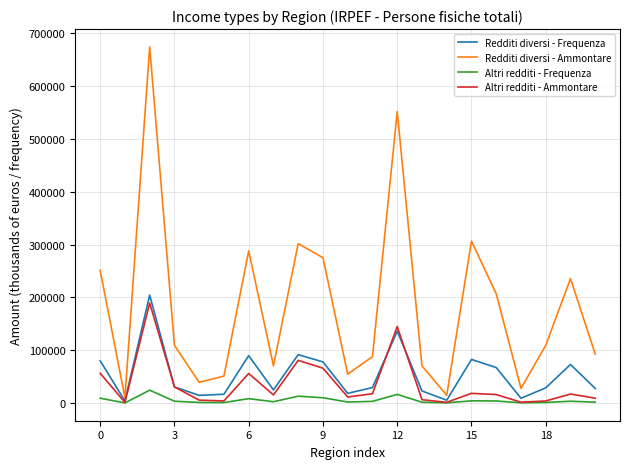

What is the highest value of the Altri redditi - Ammontare series?

189278